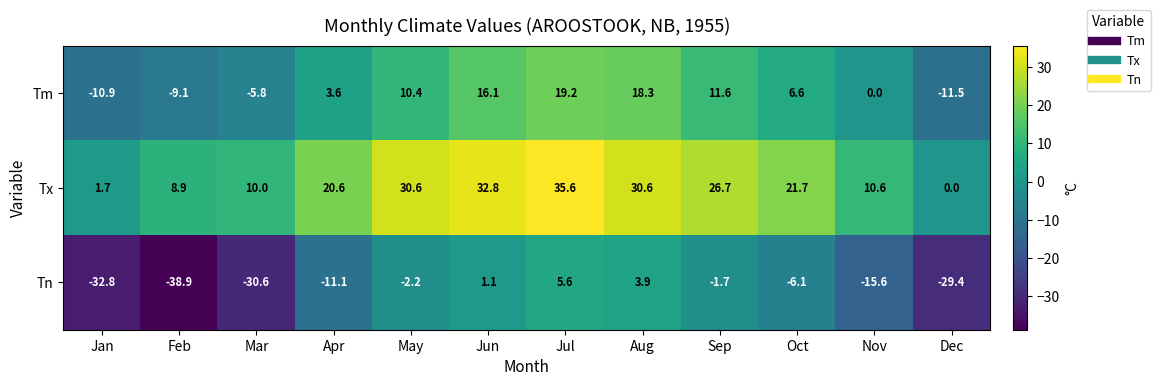

List the labels in order of Tm value, largest first.

Jul, Aug, Jun, Sep, May, Oct, Apr, Nov, Mar, Feb, Jan, Dec